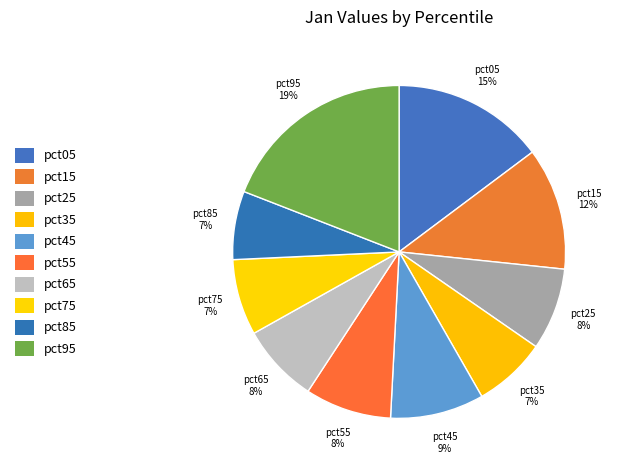

Which category has the biggest portion of the pie?

pct95